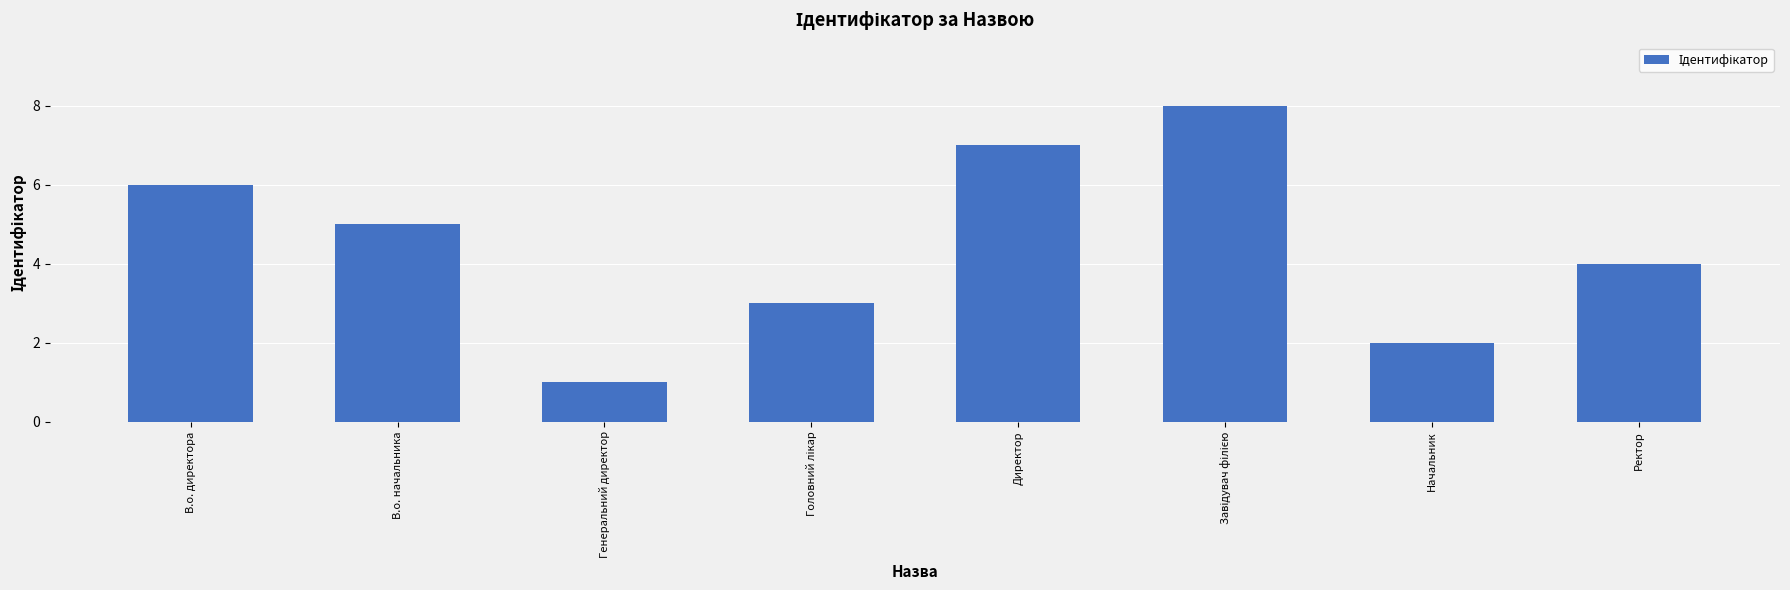

What position from the left is Ректор?

8